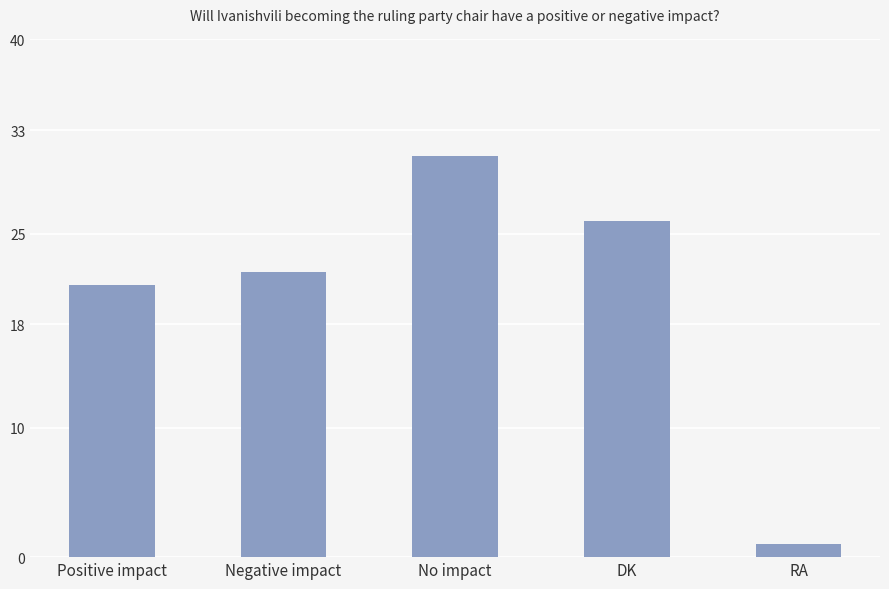

Reading left to right, extract all data points from this chart.

21	22	31	26	1